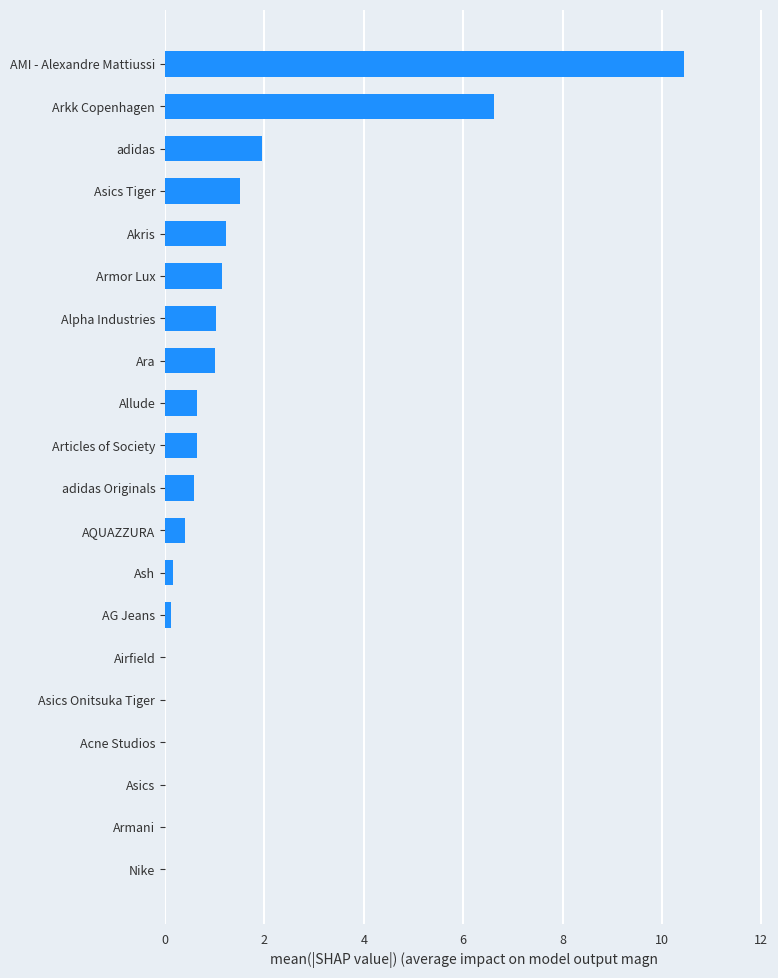

Which has a higher value, AMI - Alexandre Mattiussi or adidas?

AMI - Alexandre Mattiussi